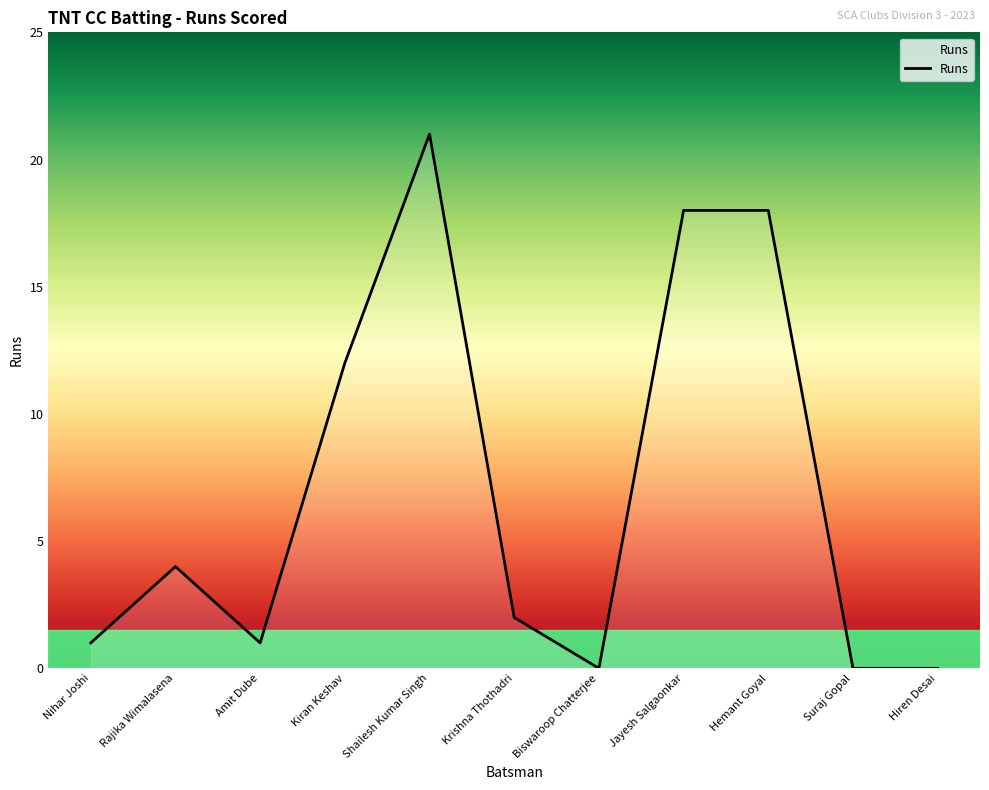

At which category does the chart reach its peak across all series?

Shailesh Kumar Singh